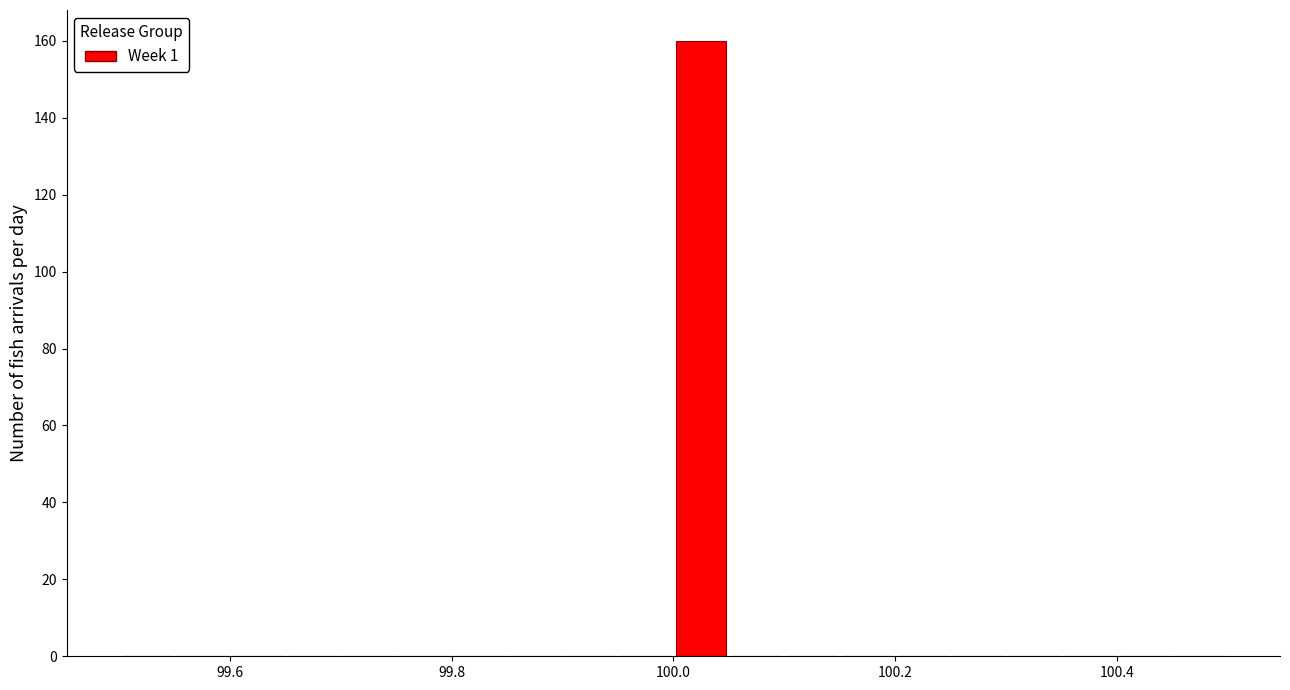

Around what value on the x-axis is the tallest bar? Give the approximate position of its centre, as read against the axis.

100.02